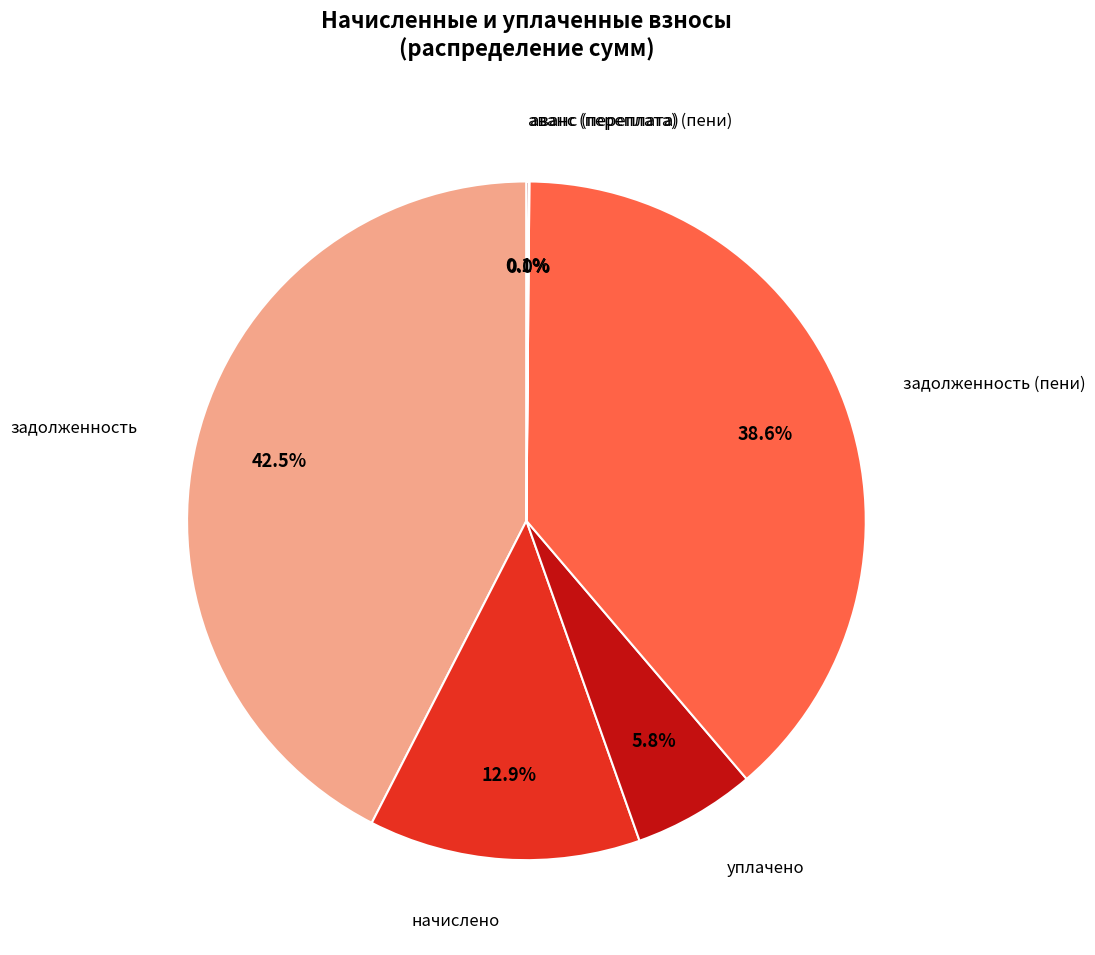

Does any single category account for the majority?

No